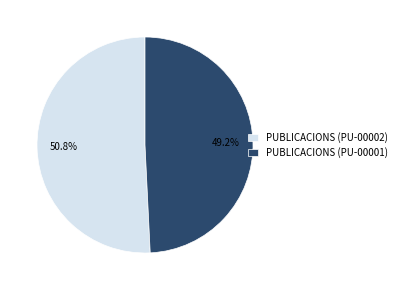

What is the ratio of the value at PUBLICACIONS (PU-00001) to the value at PUBLICACIONS (PU-00002)?

1.0